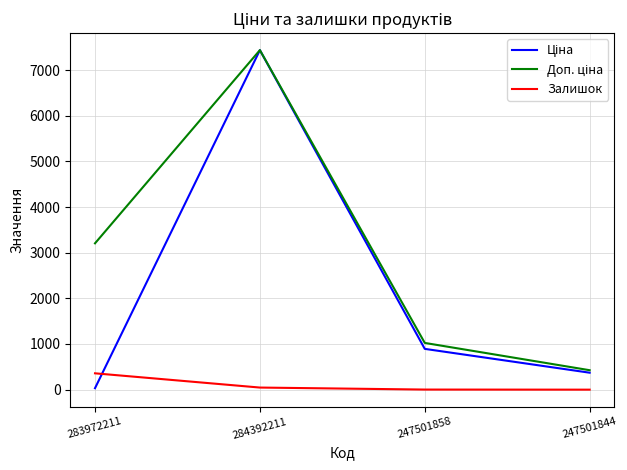

What is the maximum value shown in the chart?

7436.2